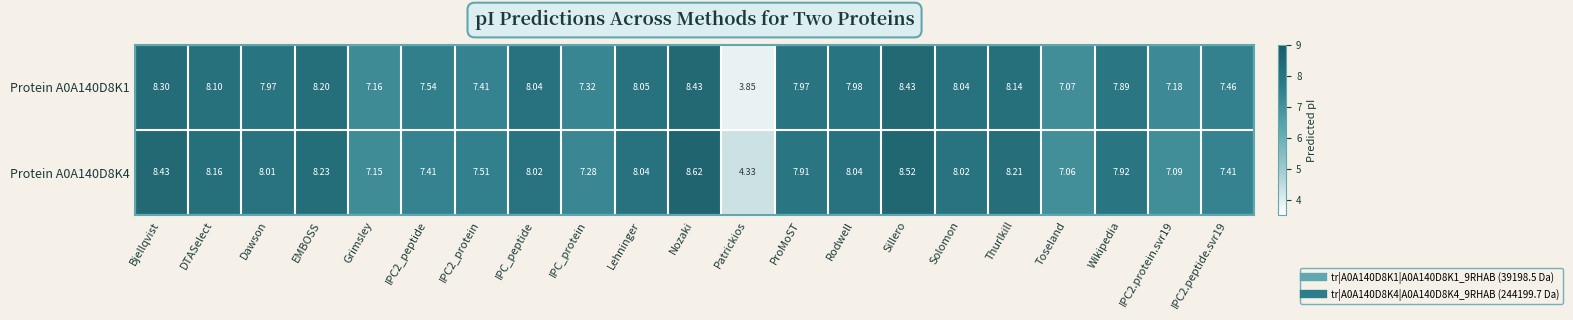

At which category is the sum across all series the highest?

Nozaki